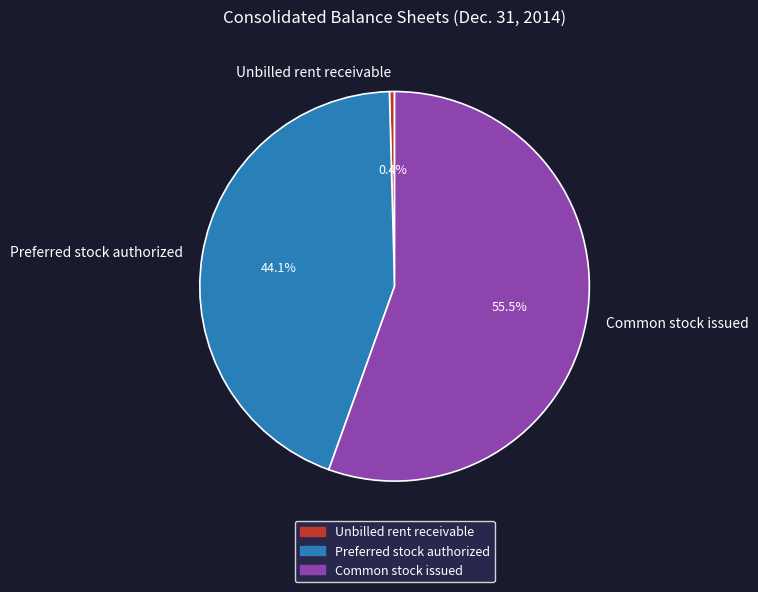

Combined, what portion of the pie is Unbilled rent receivable and Common stock issued?

55.9%